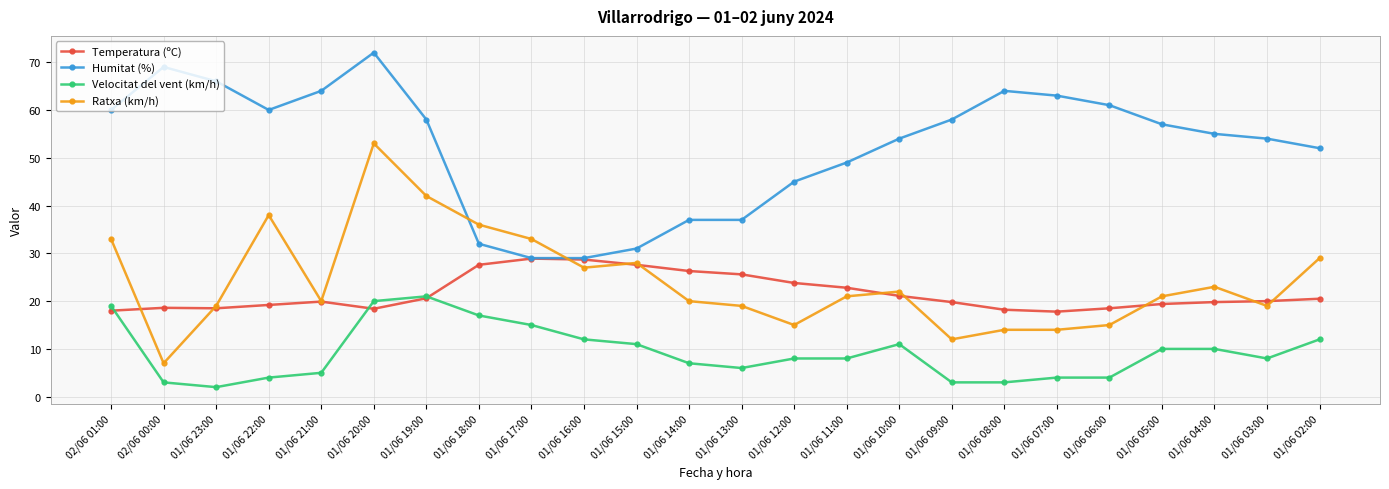

What is the highest value of the Ratxa (km/h) series?

53.0